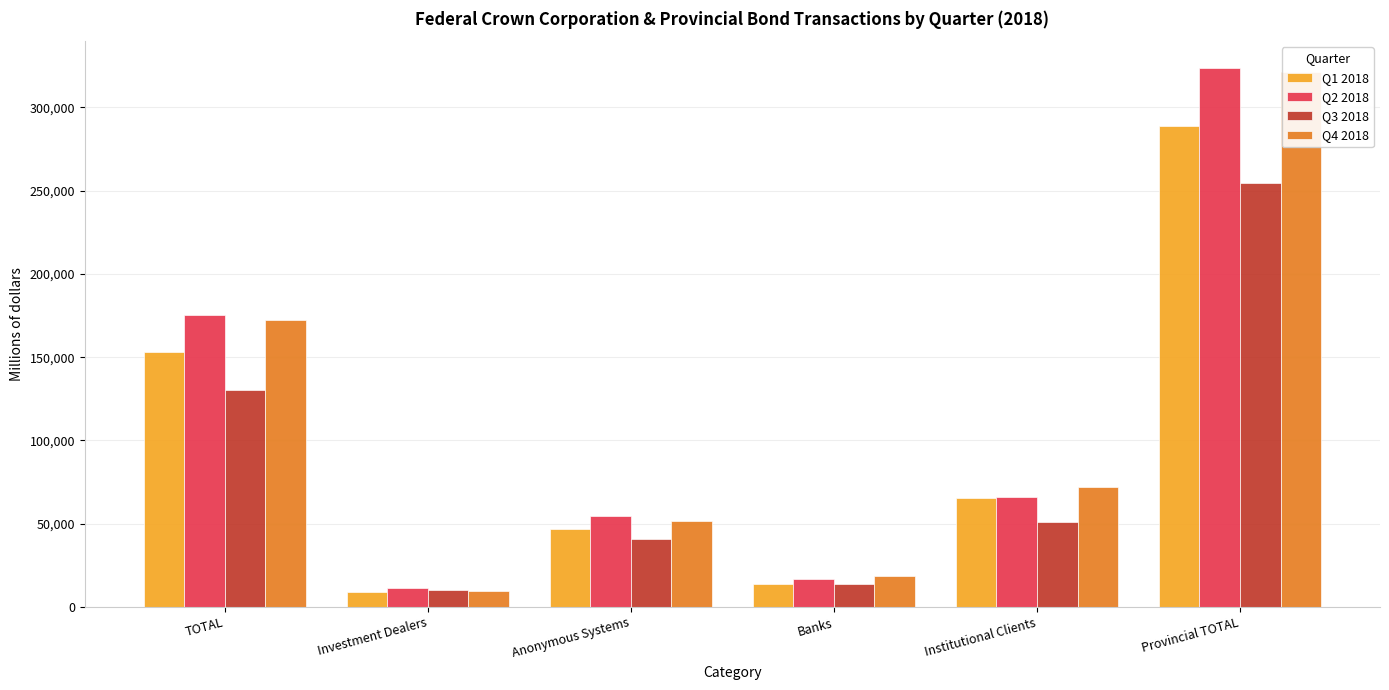

The Q1 2018 series shows 18675 at Banks. True or false?

False